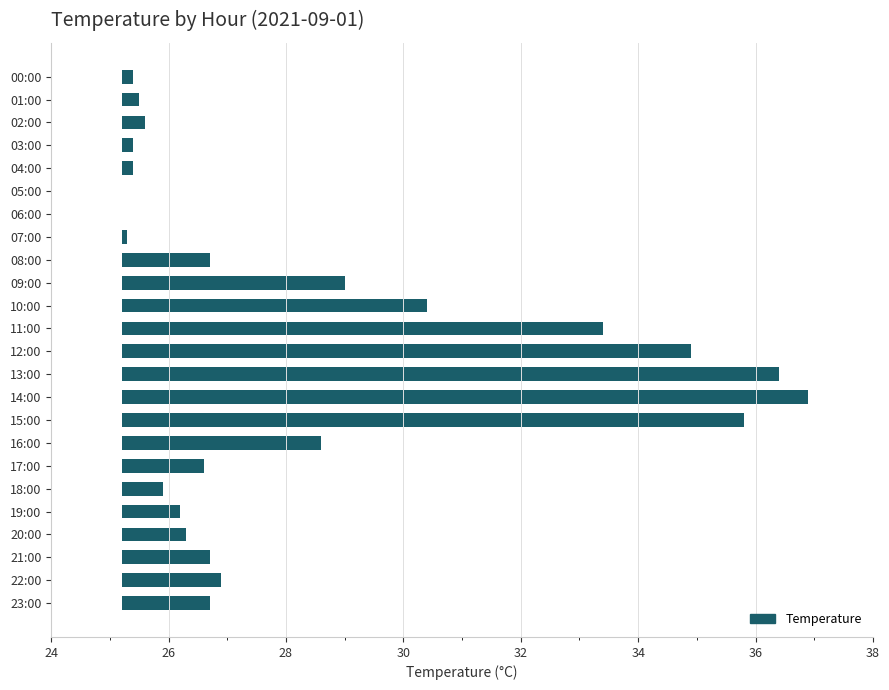

How many positive values are there?

22